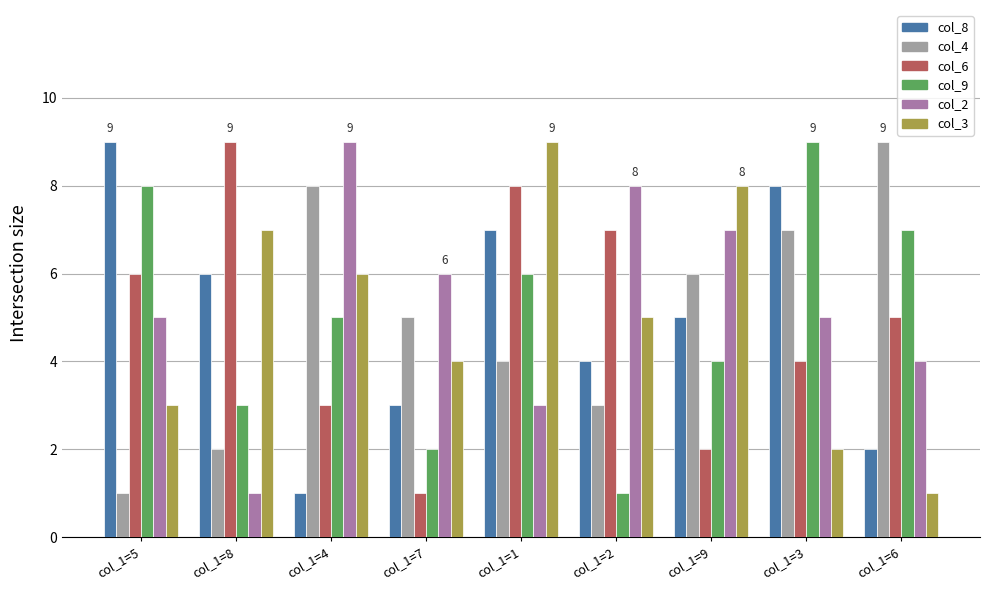

At which category is the sum across all series the highest?

col_1=1